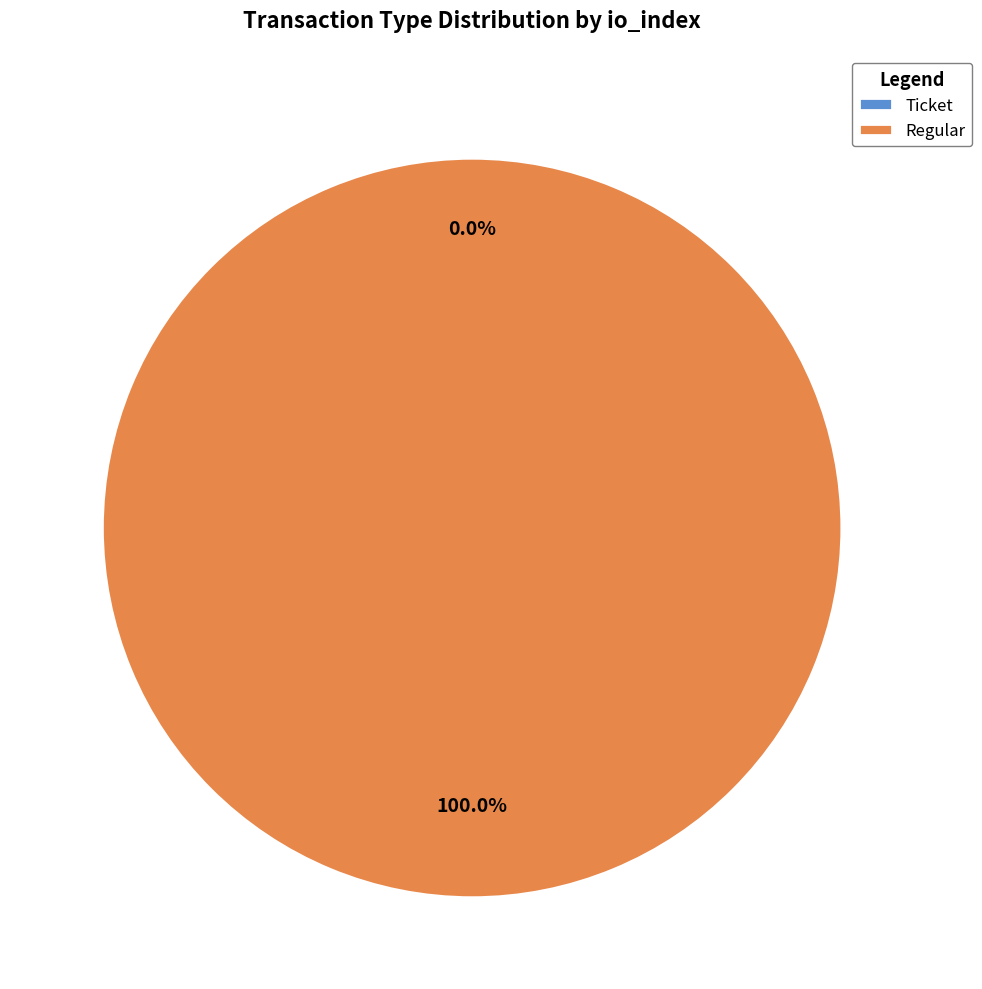

Rank the categories by value from lowest to highest.

Ticket, Regular